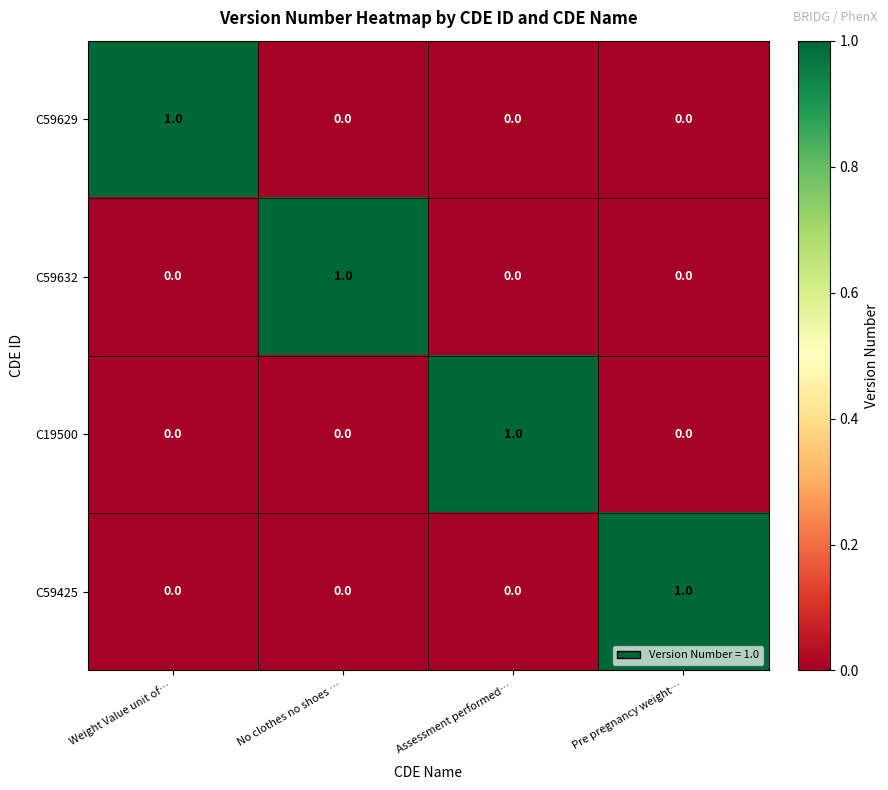

Reading left to right, what are all the values shown in this chart?

C59629: 1	0	0	0
C59632: 0	1	0	0
C19500: 0	0	1	0
C59425: 0	0	0	1